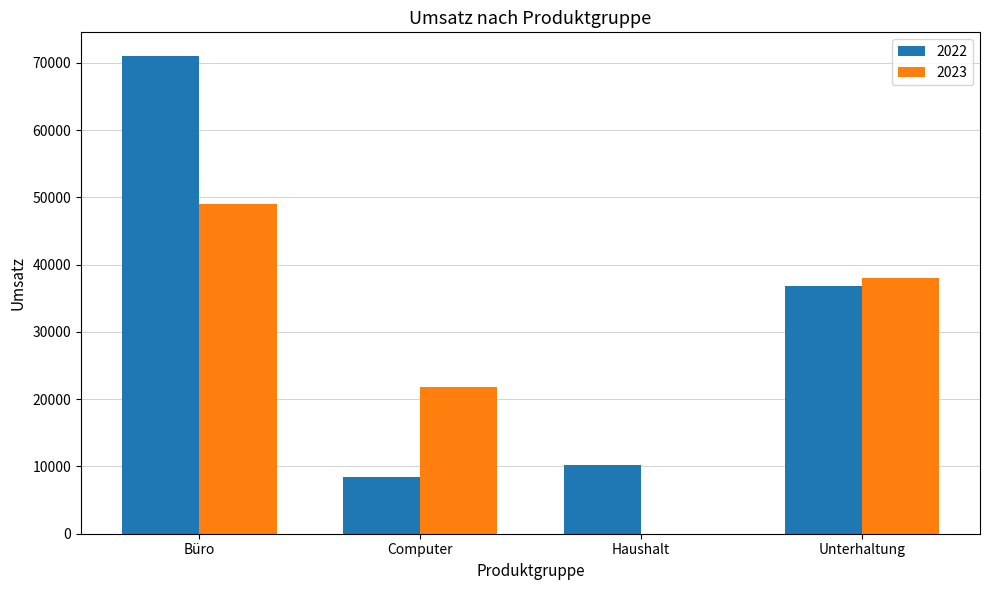

How many 2023 values are between 21785 and 48952?

3